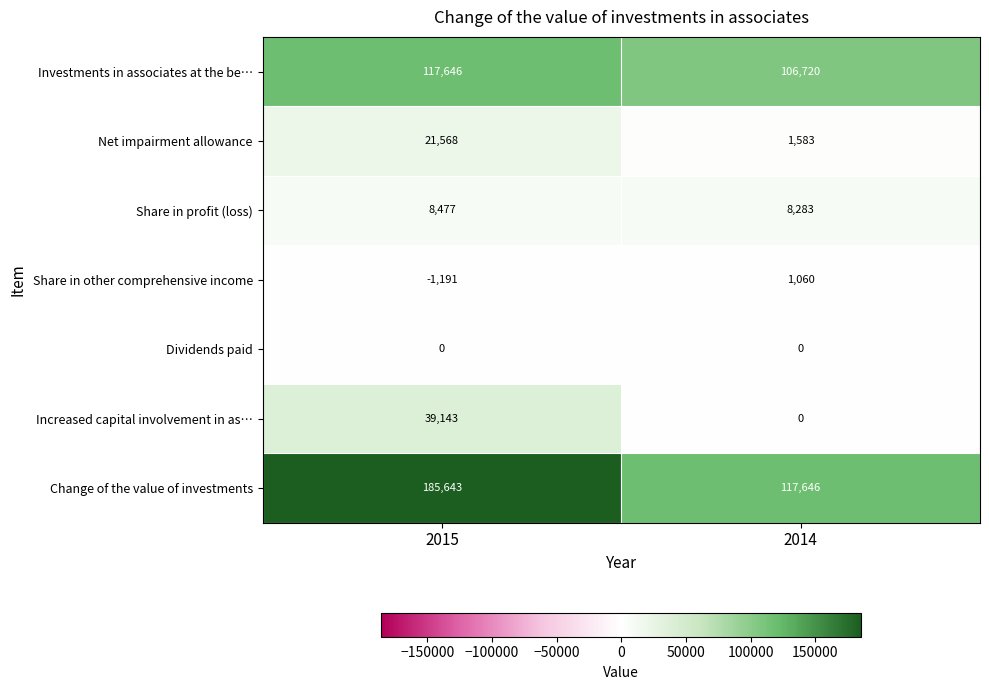

List the series in order of their peak value, highest first.

Change of the value of investments, Investments in associates at the be…, Increased capital involvement in as…, Net impairment allowance, Share in profit (loss), Share in other comprehensive income, Dividends paid